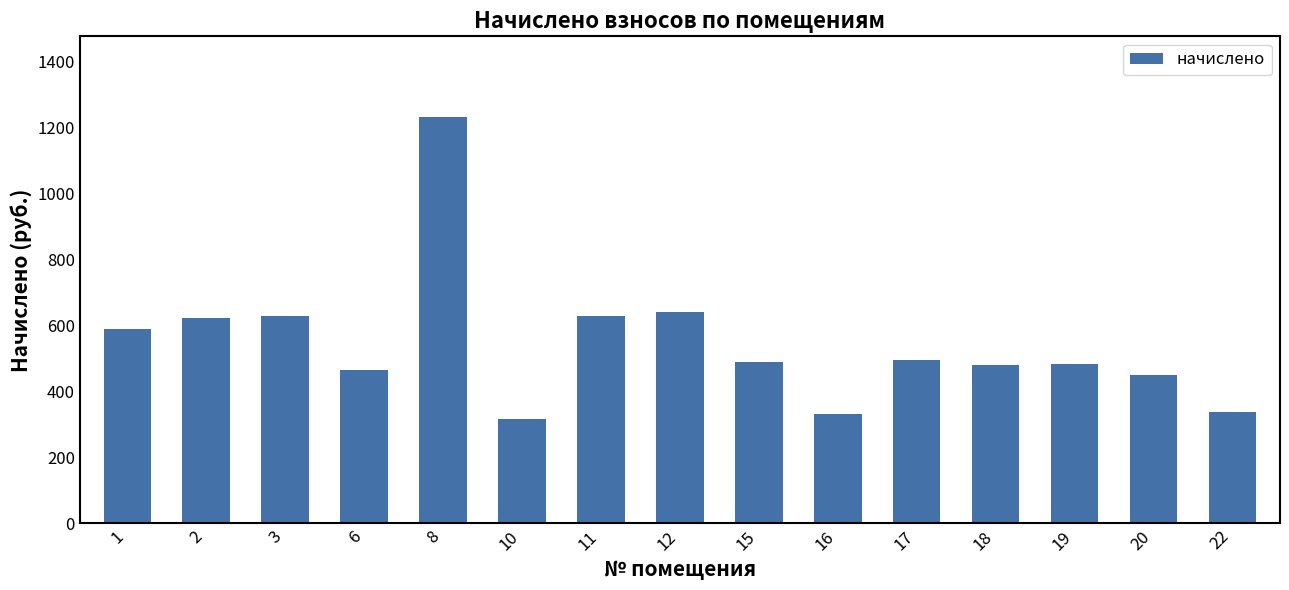

Is it true that the value at 18 is 479.3?

True